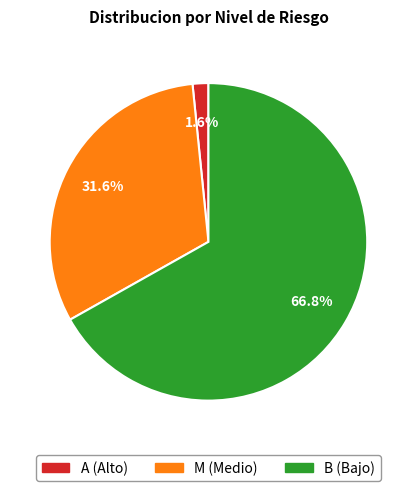

Which category accounts for the majority?

B